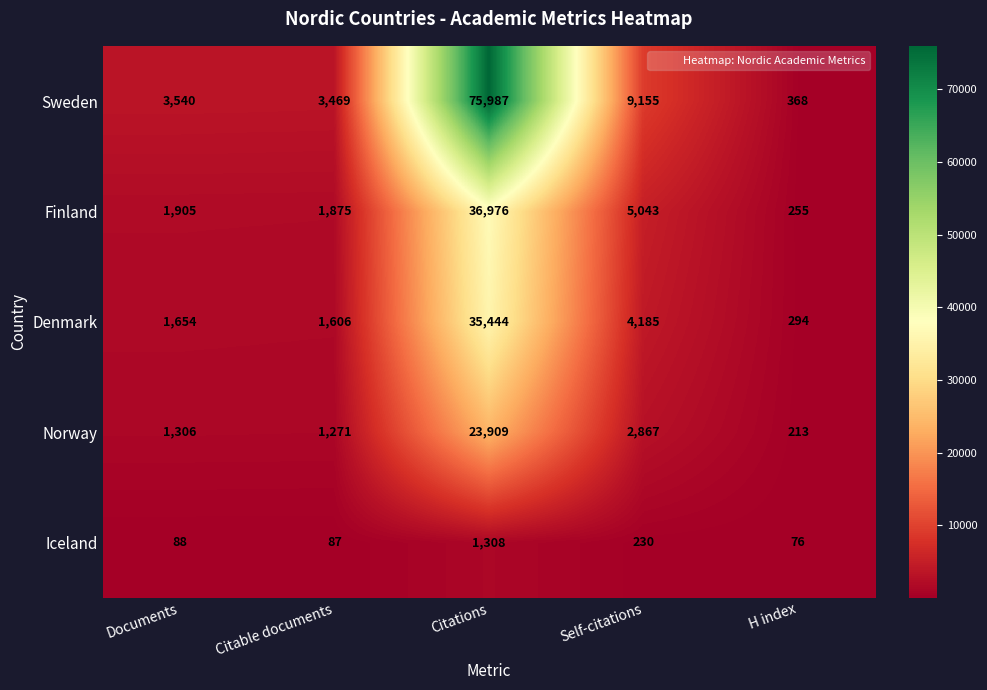

Where is Finland nearest to the value 18615?

Self-citations